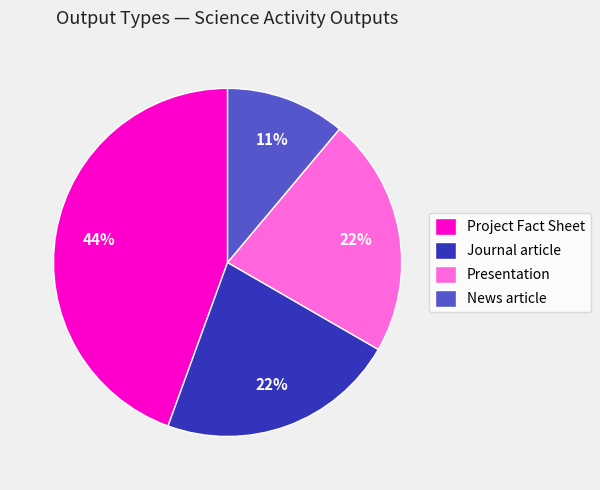

Does Journal article represent more than half of the total?

No